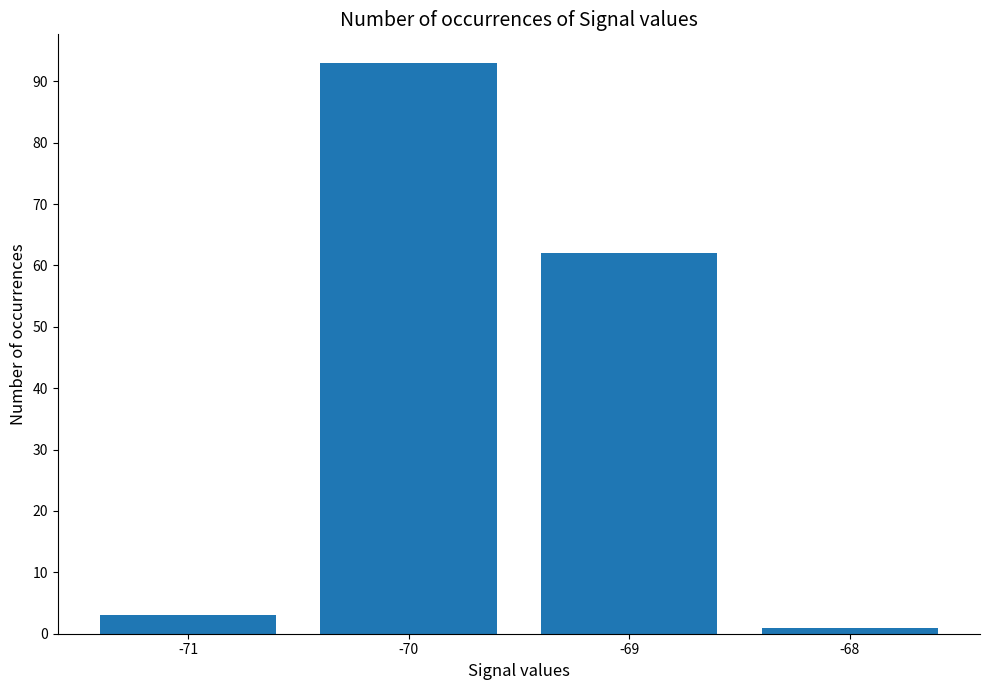

What is the change in value from -71 to -70?

+90